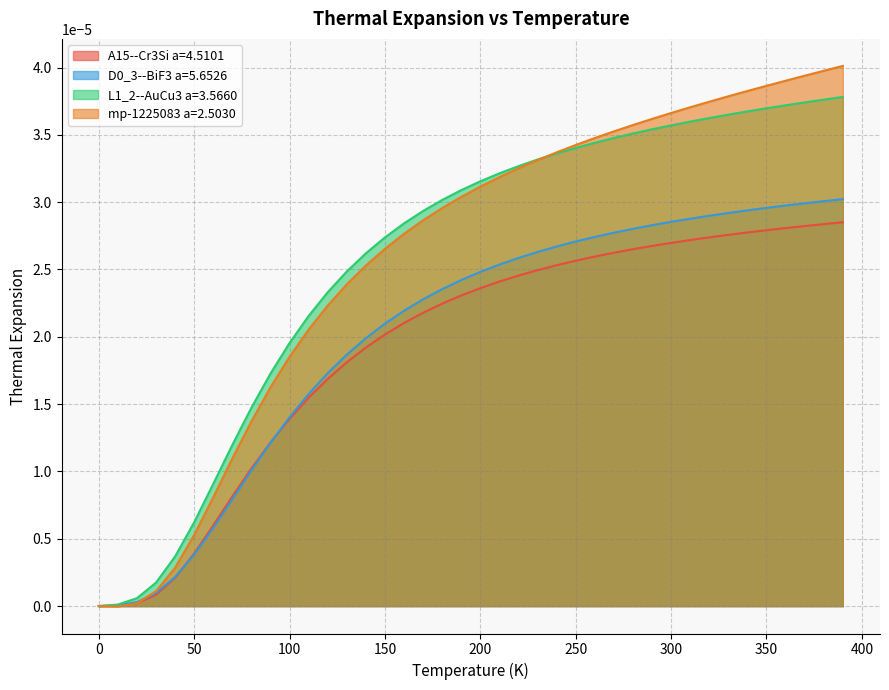

What is the label of the 5th point from the right?

350.0